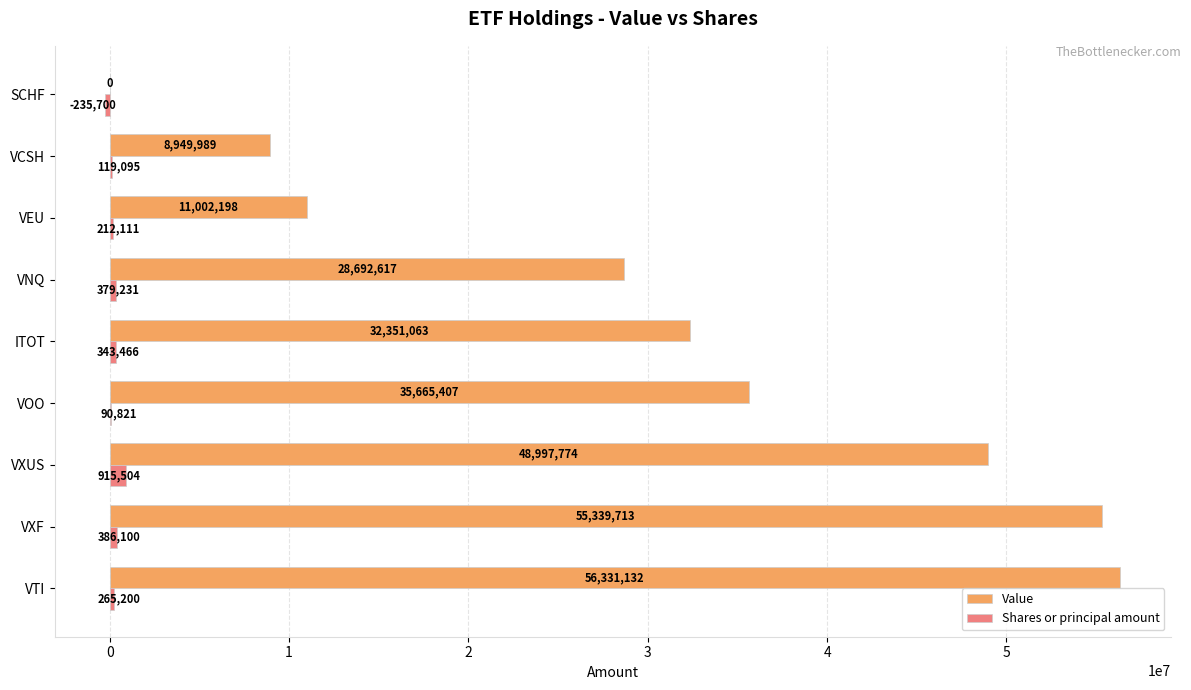

True or false: Shares or principal amount has a value of 265200 at VTI.

True